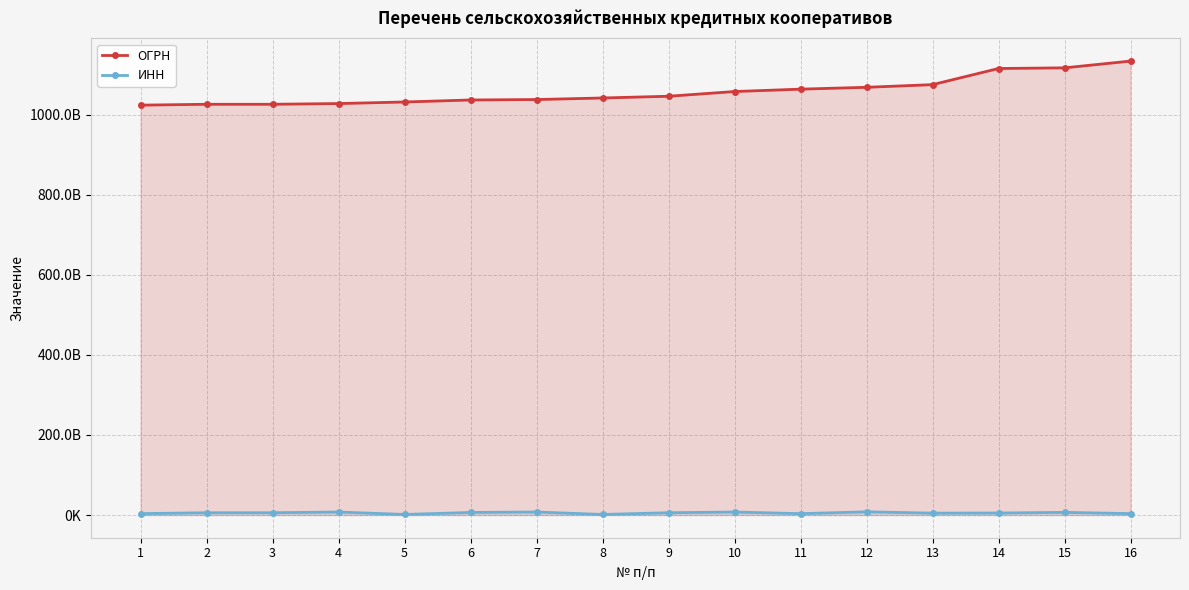

True or false: ОГРН has more than 2 points higher than both neighbors.

False